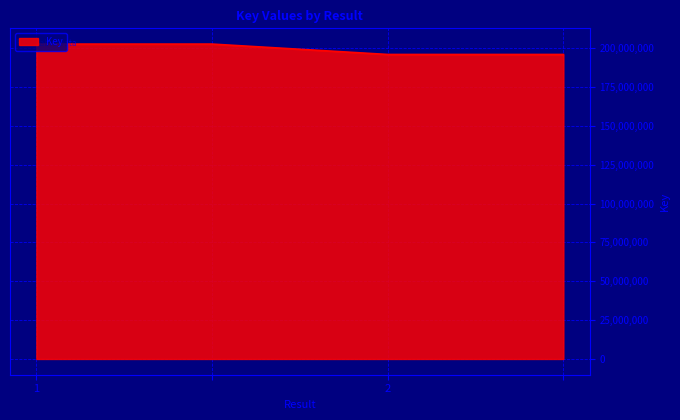

How many lines are shown in the chart?

1